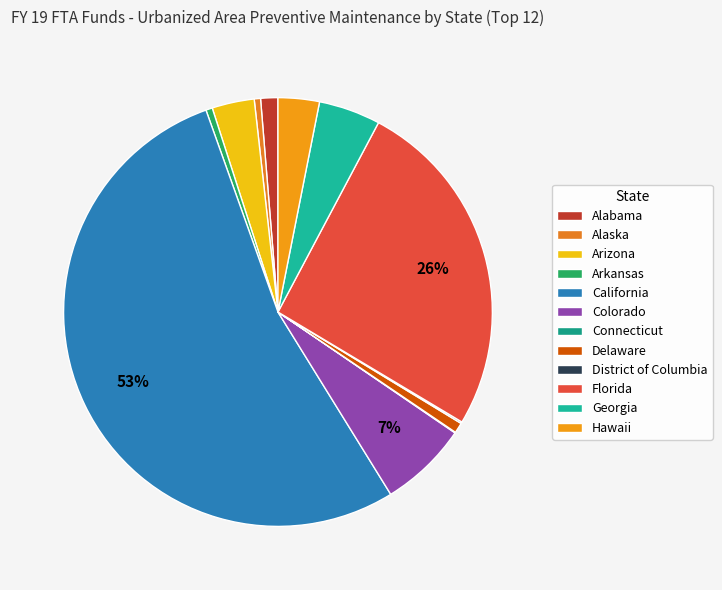

How many slices are in this pie chart?

12